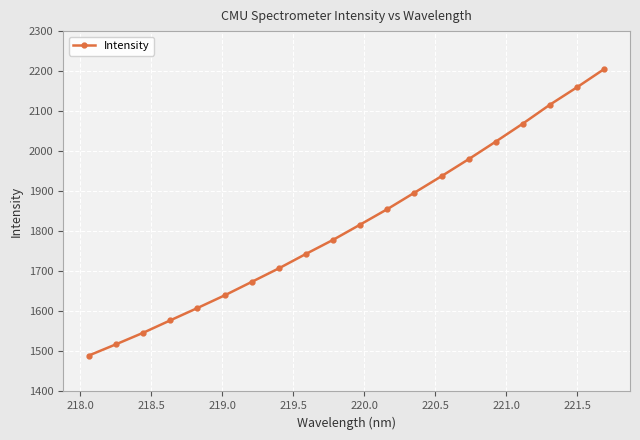

Count the number of data series in this chart.

1